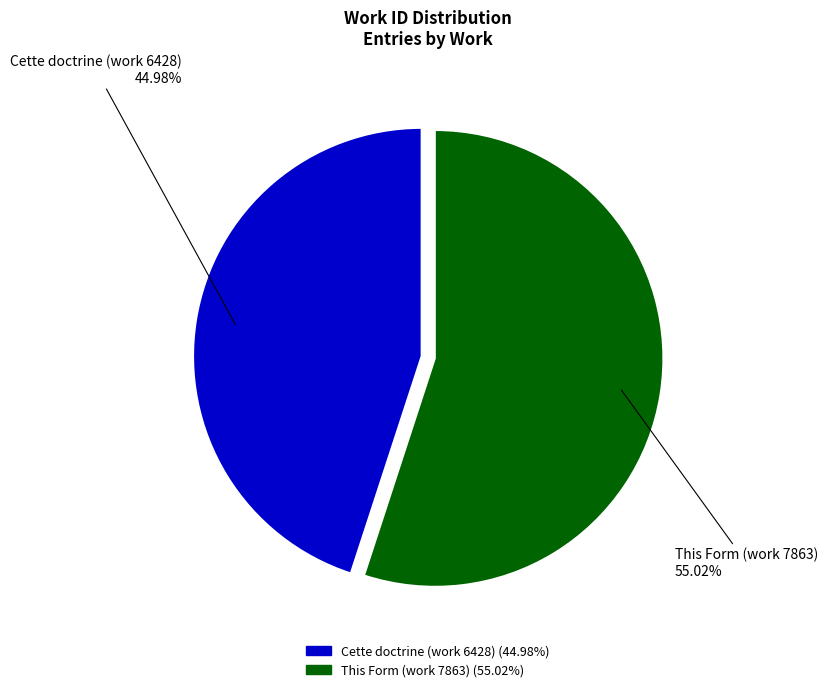

Is there any slice that represents more than half of the pie?

Yes